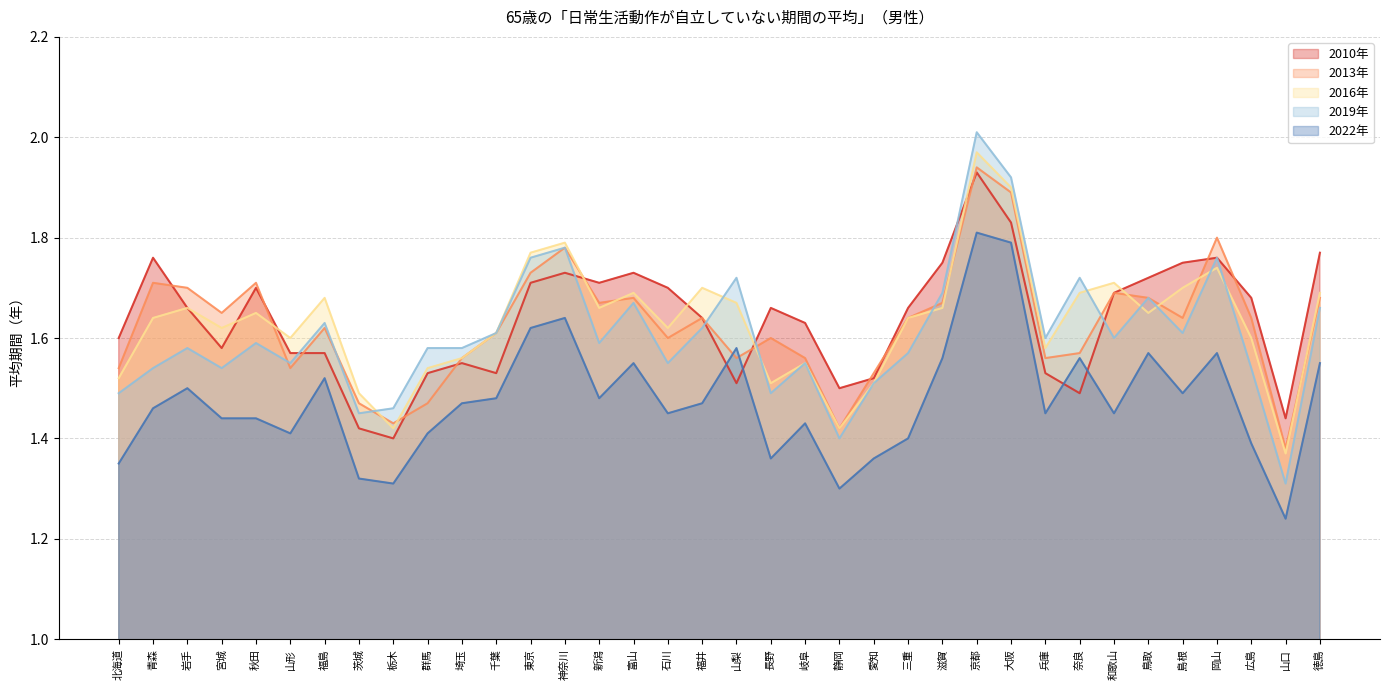

What is the average value of the 2013年 series?

1.6